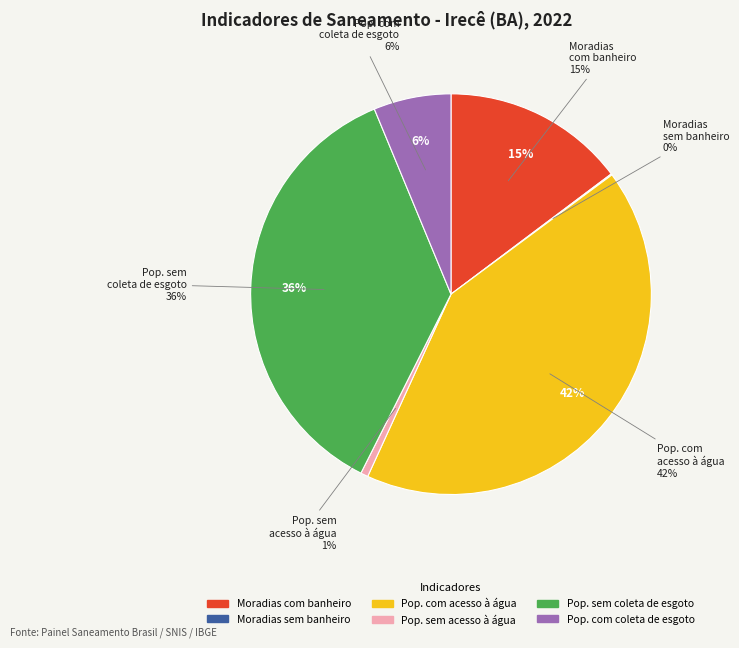

To the nearest percent, what is the difference between the largest and smallest slice percentages?

42%